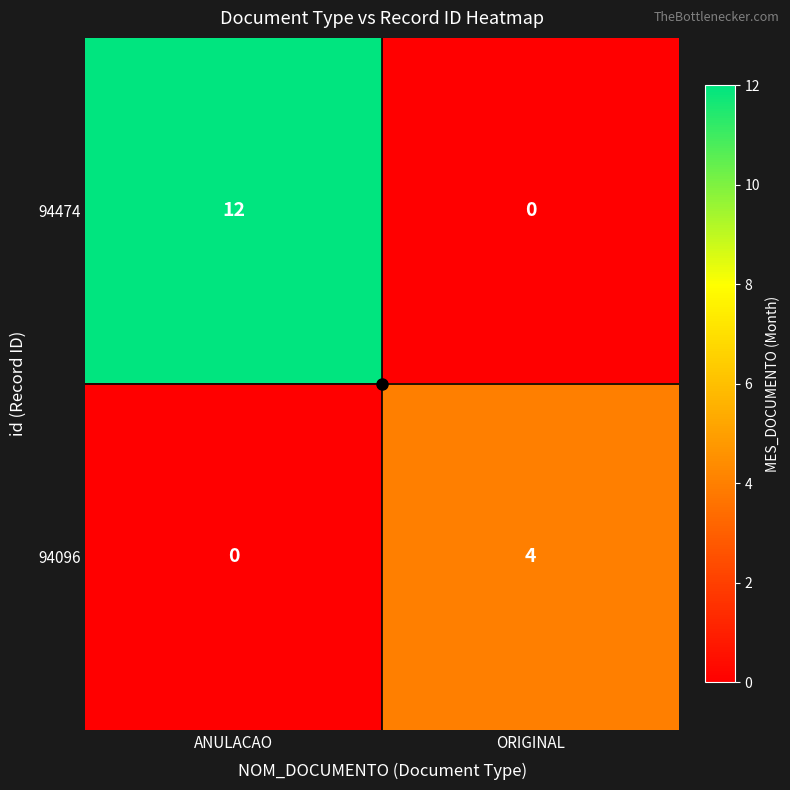

What is the difference between the highest and lowest values at ANULACAO?

12